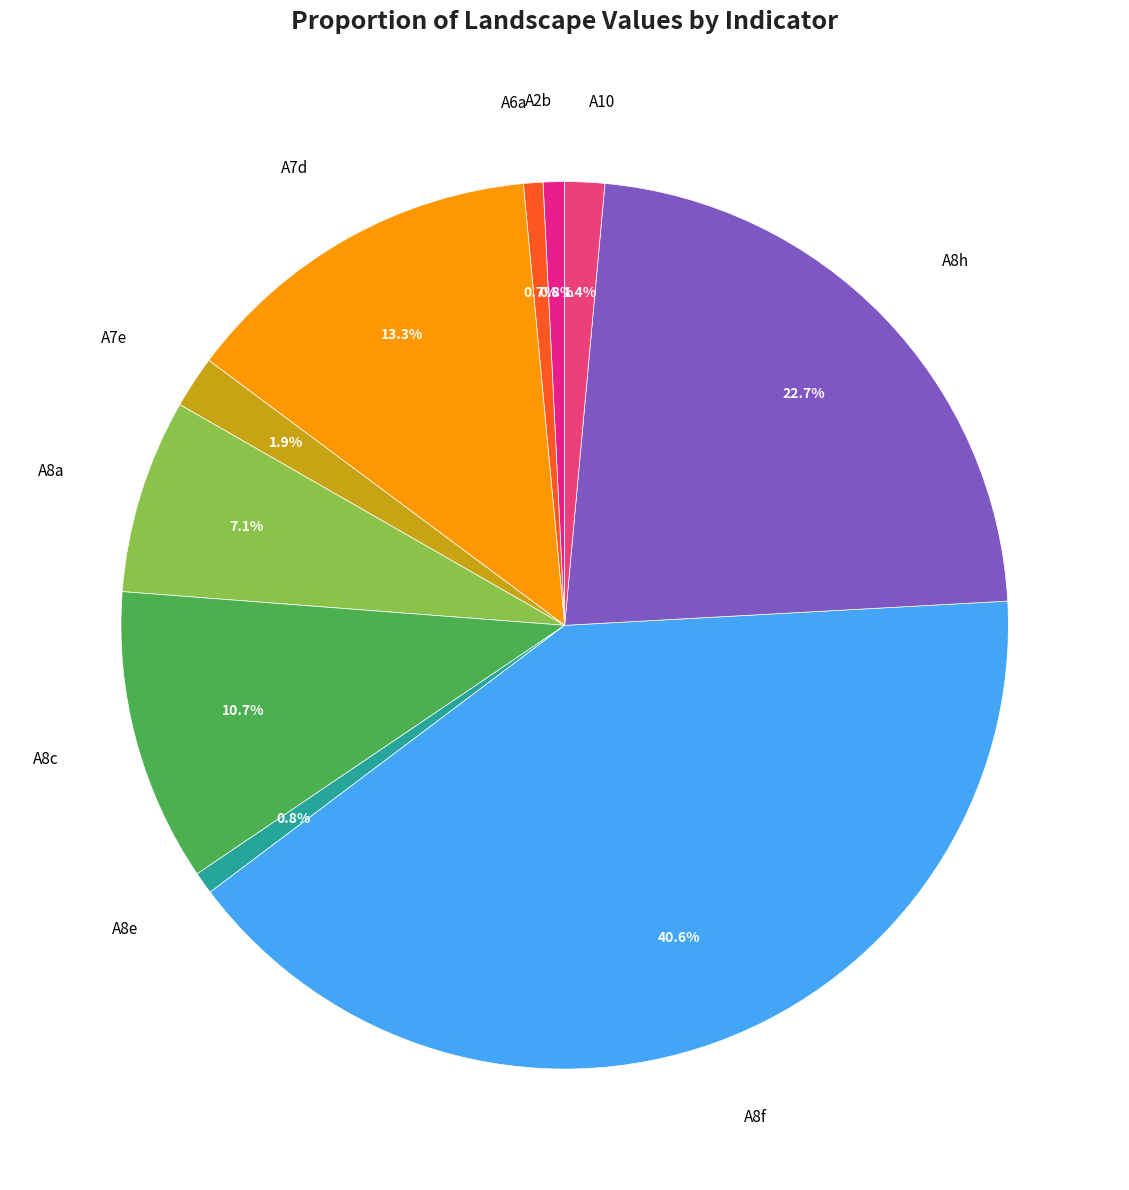

How many segments does this pie chart have?

10